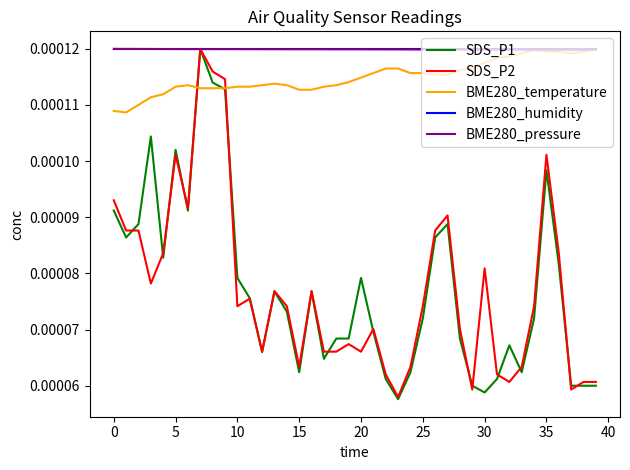

What are all the series names shown in the legend?

SDS_P1, SDS_P2, BME280_temperature, BME280_humidity, BME280_pressure